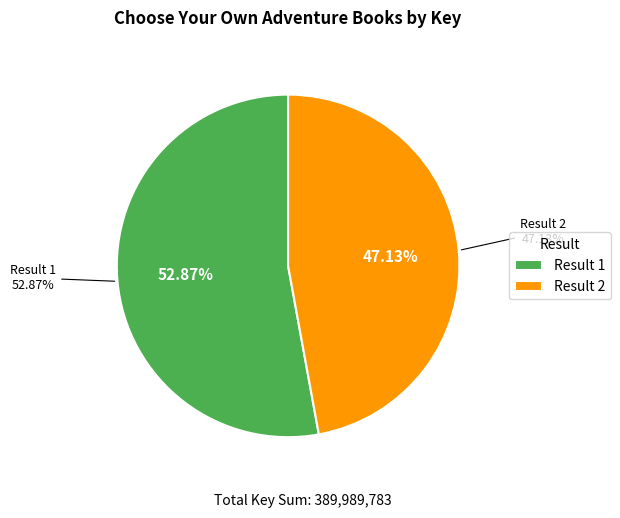

To the nearest percent, what is the difference between the 1 and 2 slice percentages?

6%